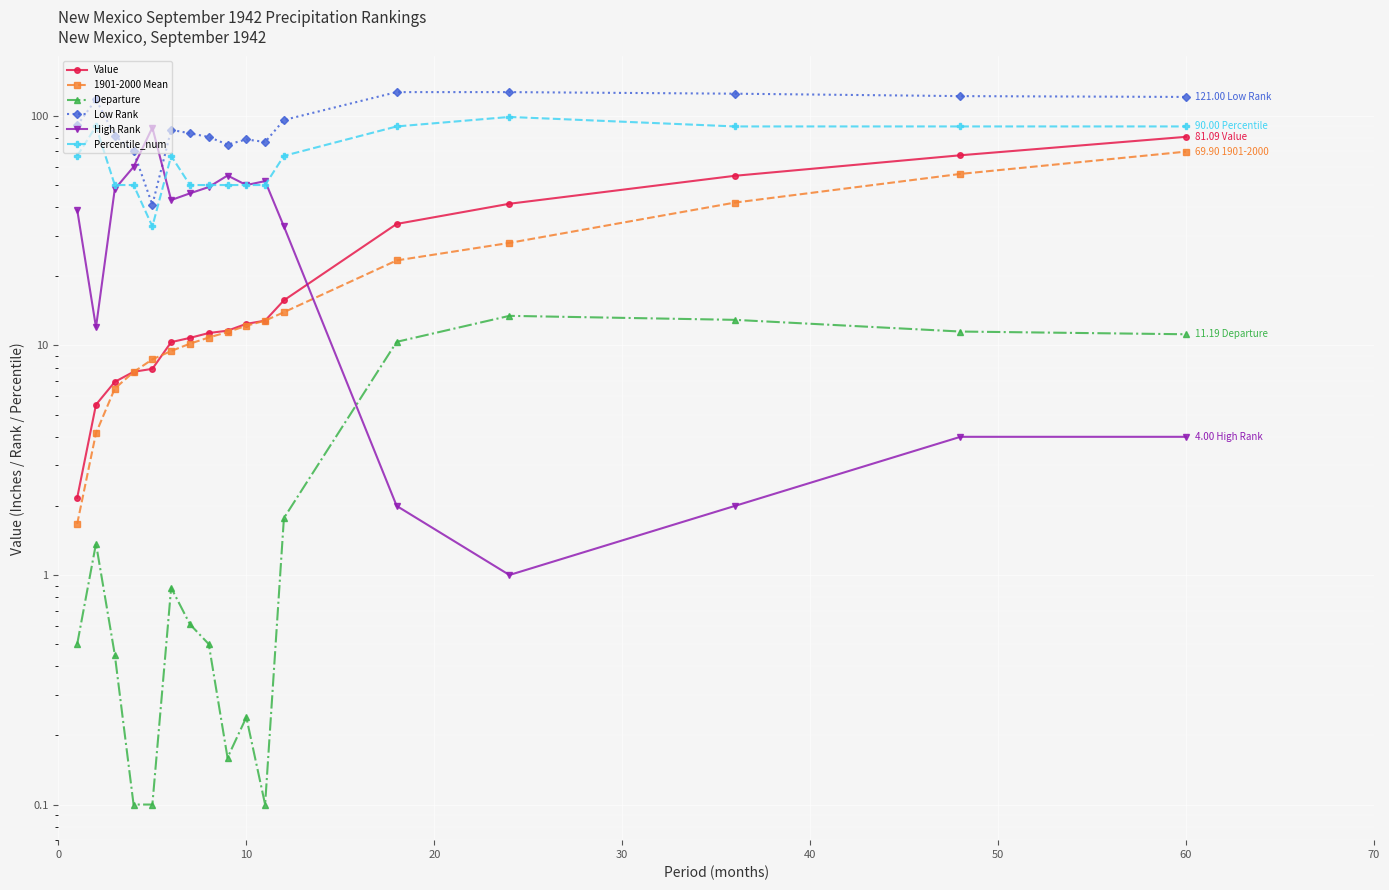

Which series has the largest total across all categories?

Low Rank